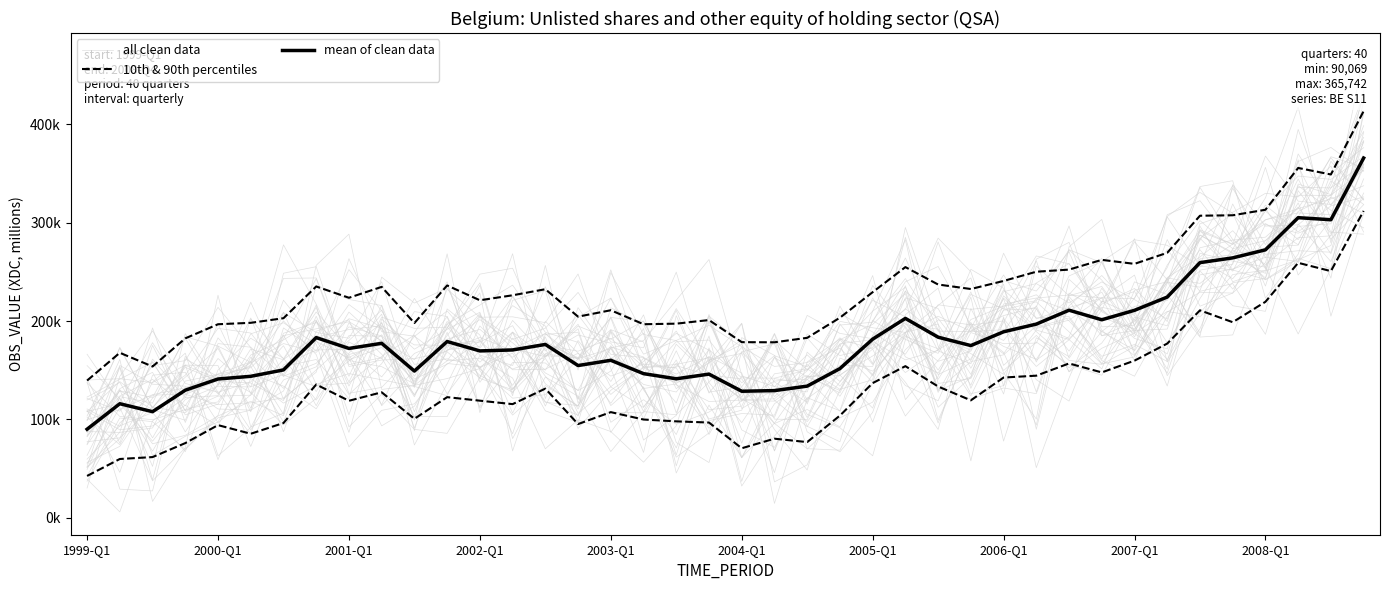

Does the chart display data point markers on the line(s)?

No